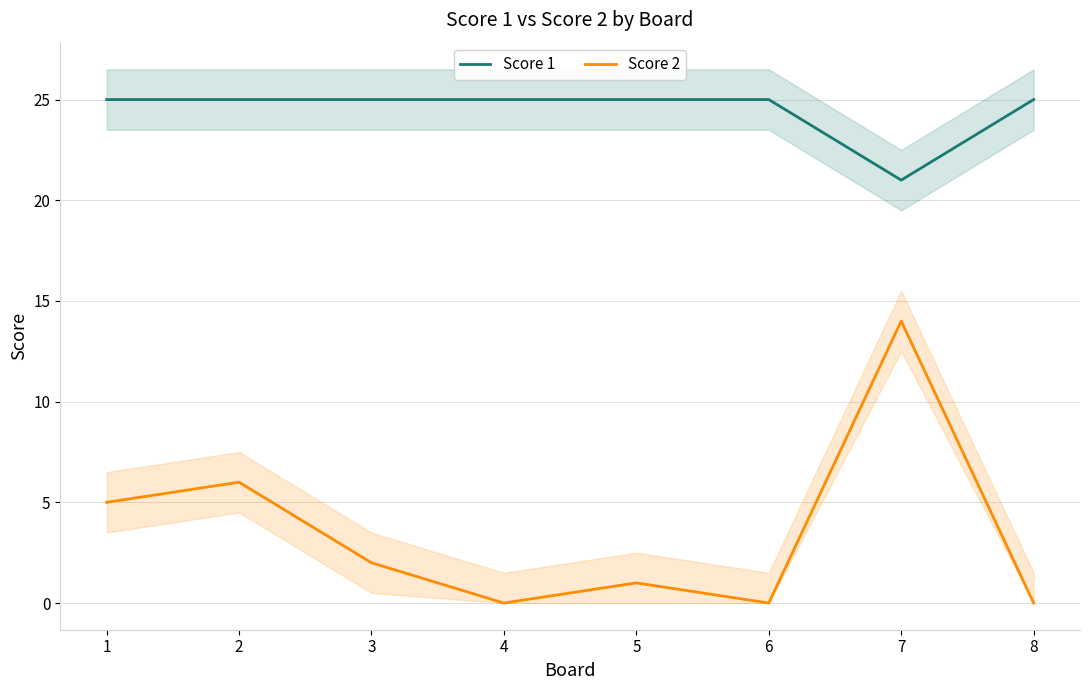

The value of Score 2 at 8 is -4. True or false?

False